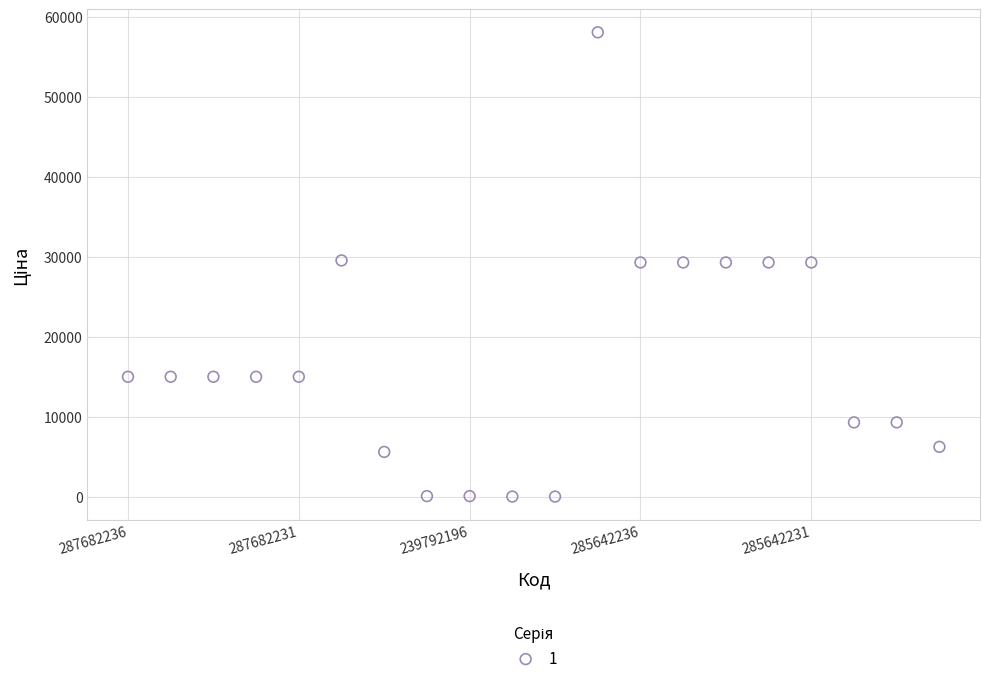

What is the range of Y values (max minus min)?

57980.4